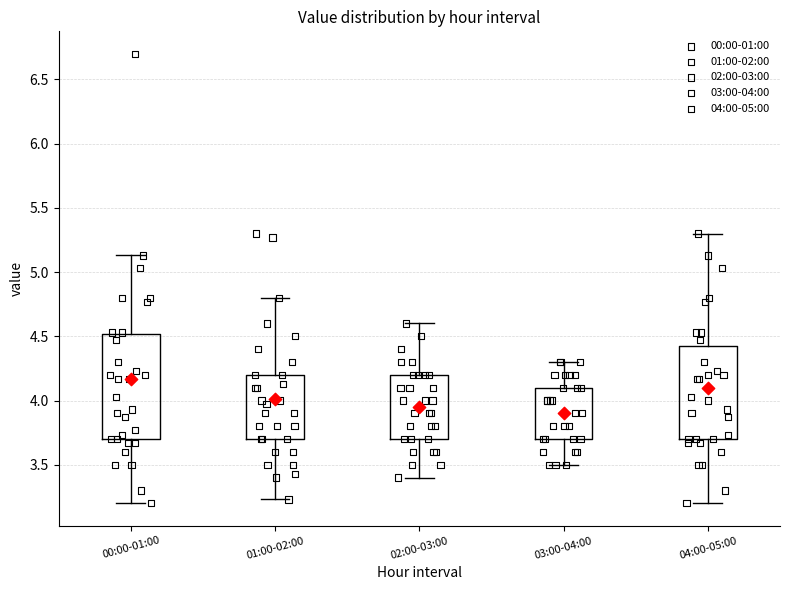

Reading left to right, transcribe this box plot: for each box, give where its median line is, the range the box spans, and where its two whiskers end, as read against the y-axis. The values are not printed on the chart, so give them approximately, as read against the axis.

00:00-01:00: median 4.10, box 3.70 to 4.50, whiskers 3.20 to 5.15
01:00-02:00: median 3.95, box 3.70 to 4.20, whiskers 3.25 to 4.80
02:00-03:00: median 3.95, box 3.70 to 4.20, whiskers 3.40 to 4.60
03:00-04:00: median 3.90, box 3.70 to 4.10, whiskers 3.50 to 4.30
04:00-05:00: median 4.00, box 3.70 to 4.45, whiskers 3.20 to 5.30